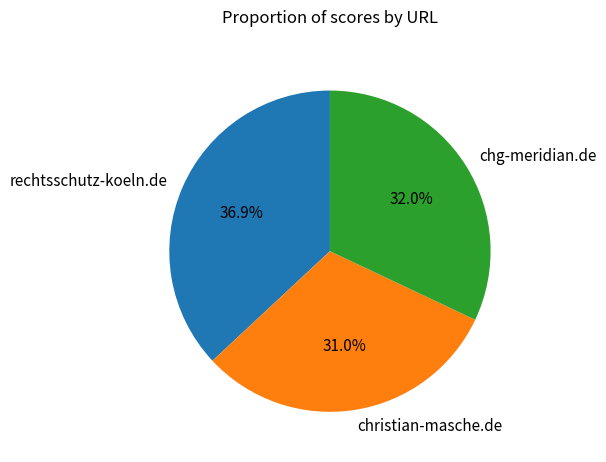

To the nearest percent, what percentage of the pie is christian-masche.de?

31%